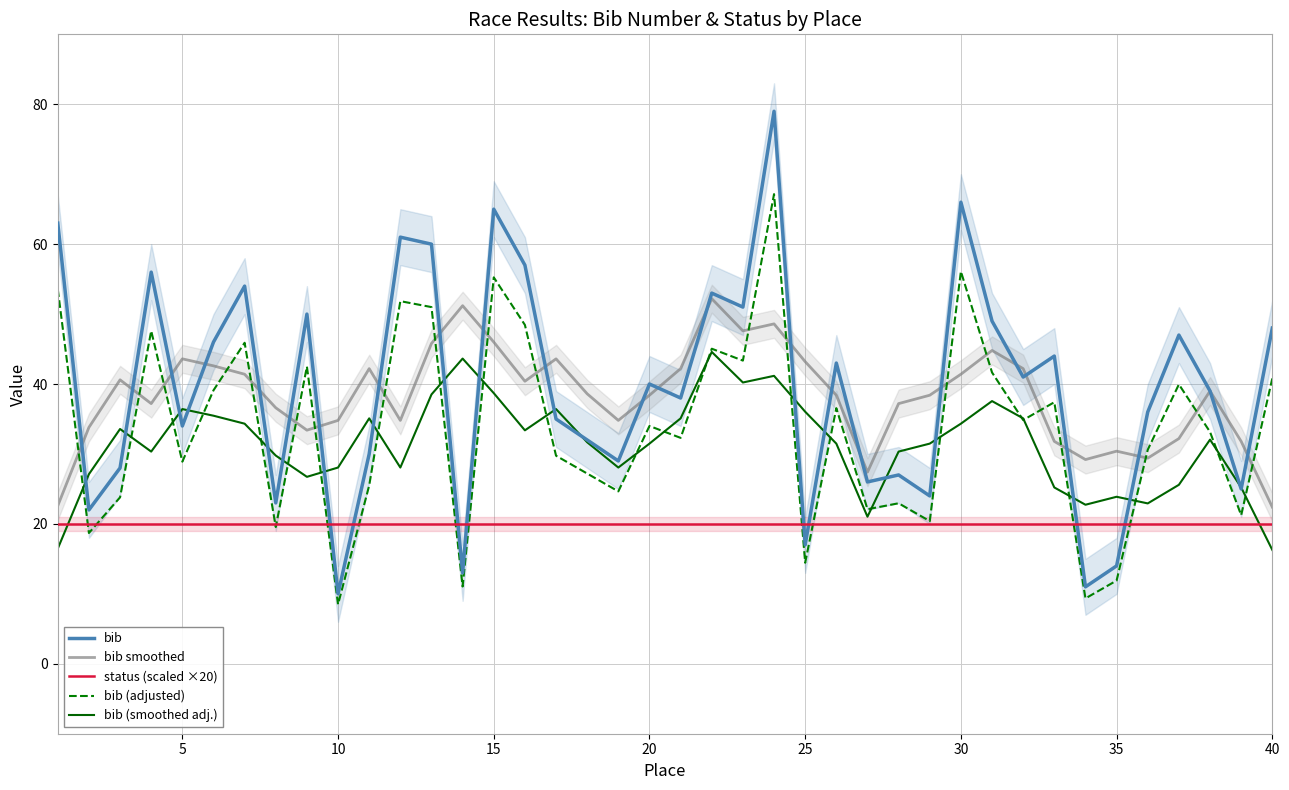

What is the lowest value of the bib series?

10.0